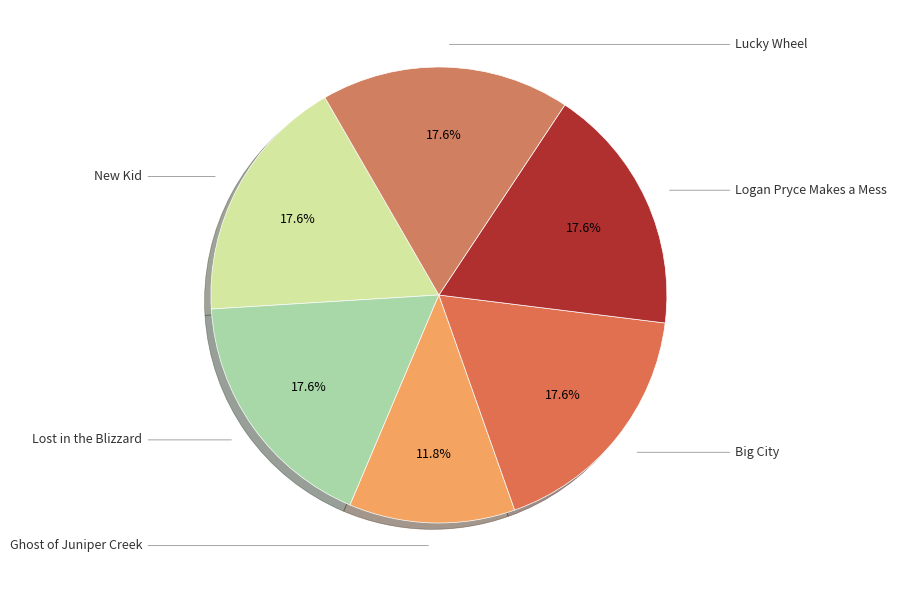

How many slices are in this pie chart?

6